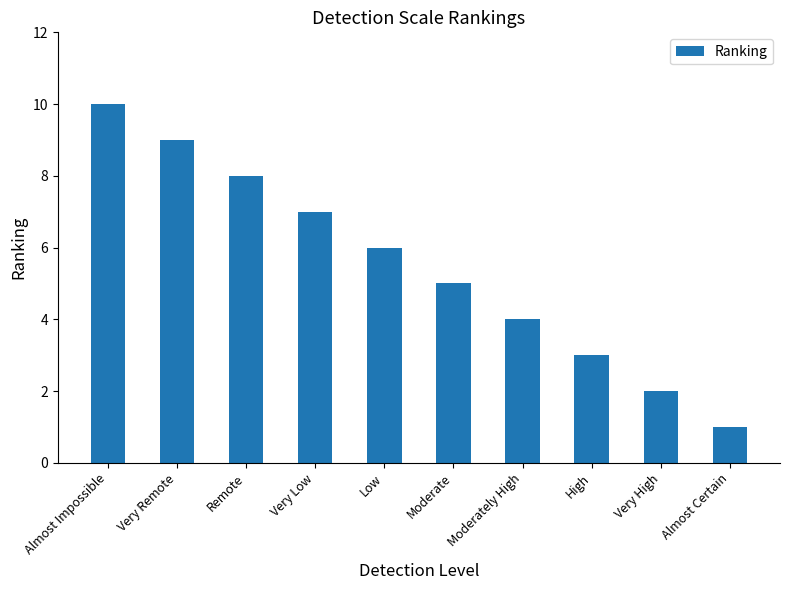

How many values are below 6?

5